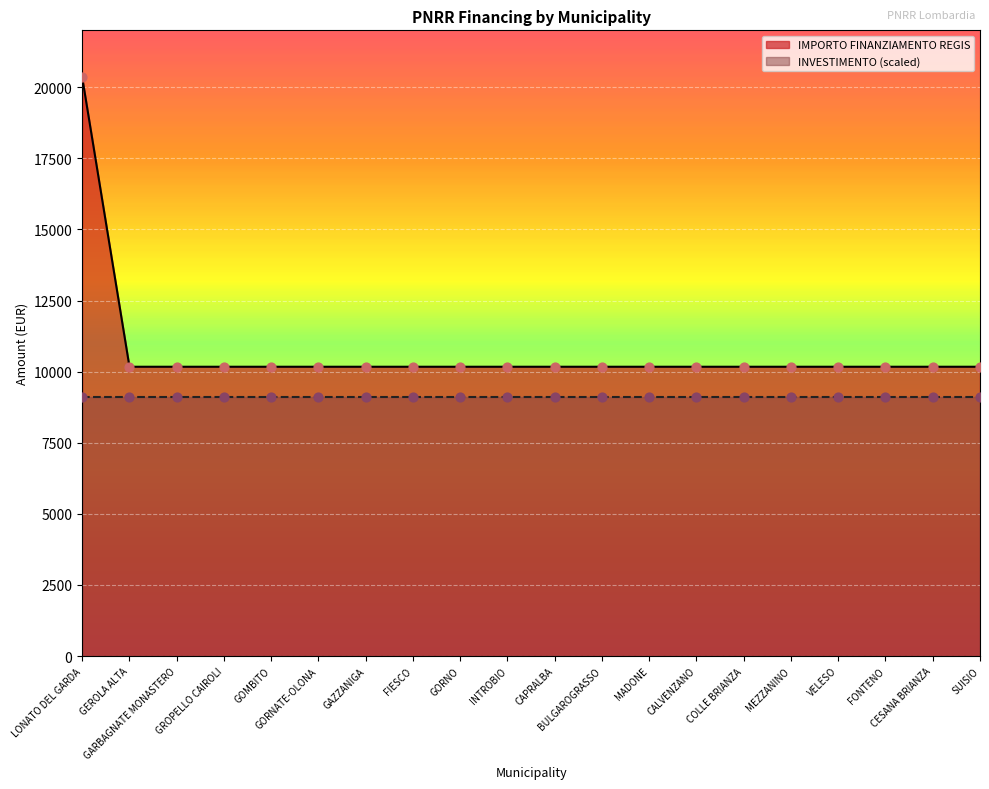

Between GARBAGNATE MONASTERO and GORNO, which is larger?

GARBAGNATE MONASTERO